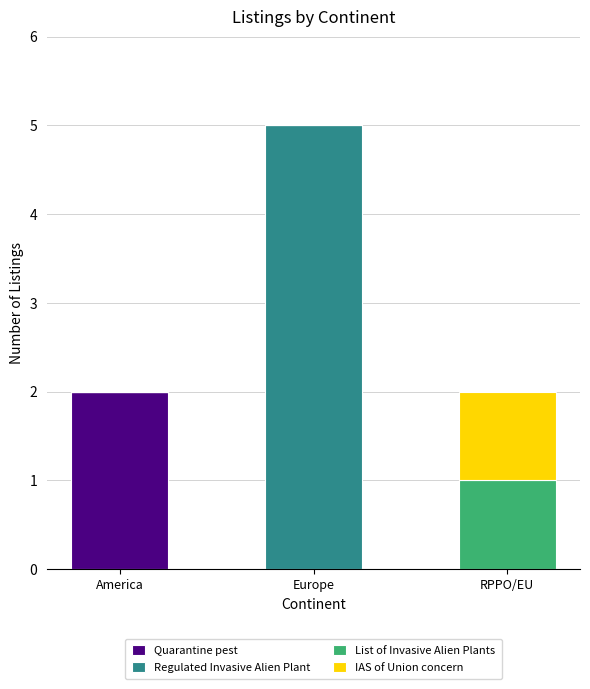

How many categories are shown in the chart?

3